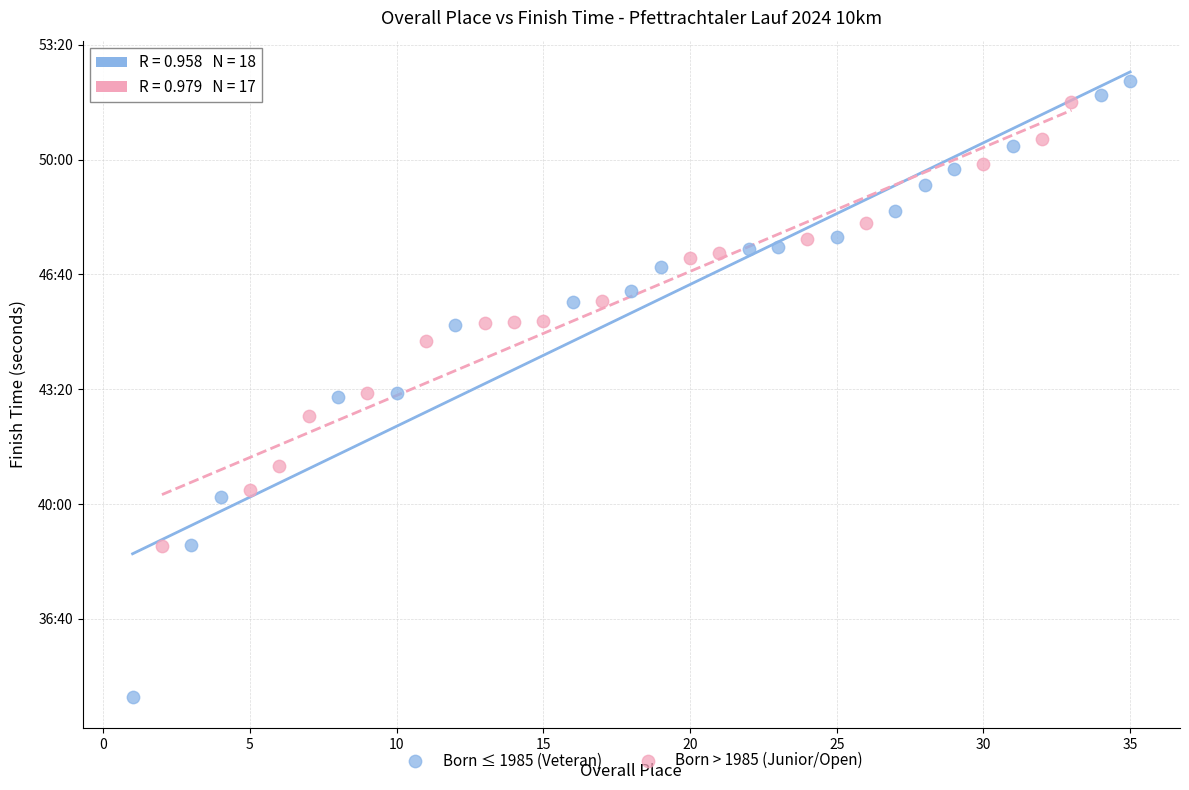

Which series has the widest spread of Y values?

Born ≤ 1985 (Veteran)